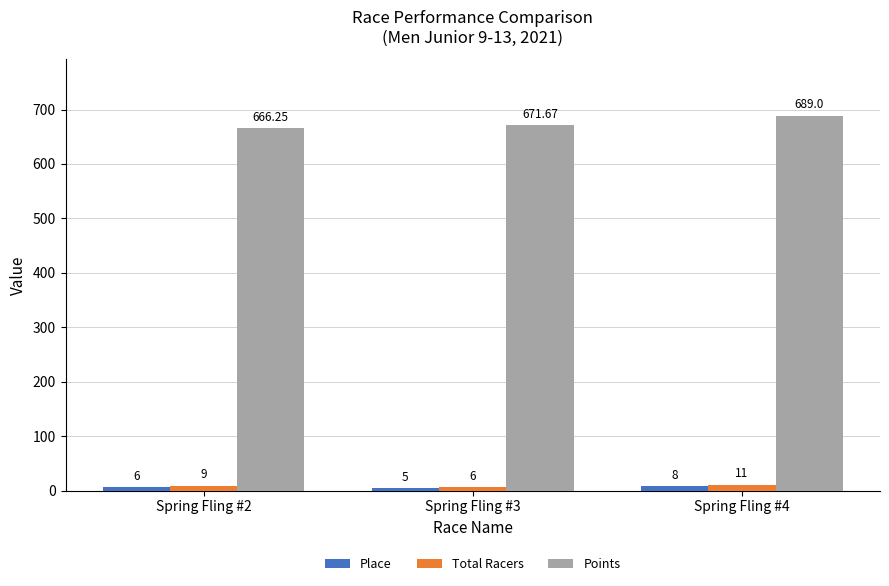

At which category is the sum across all series the highest?

Spring Fling #4